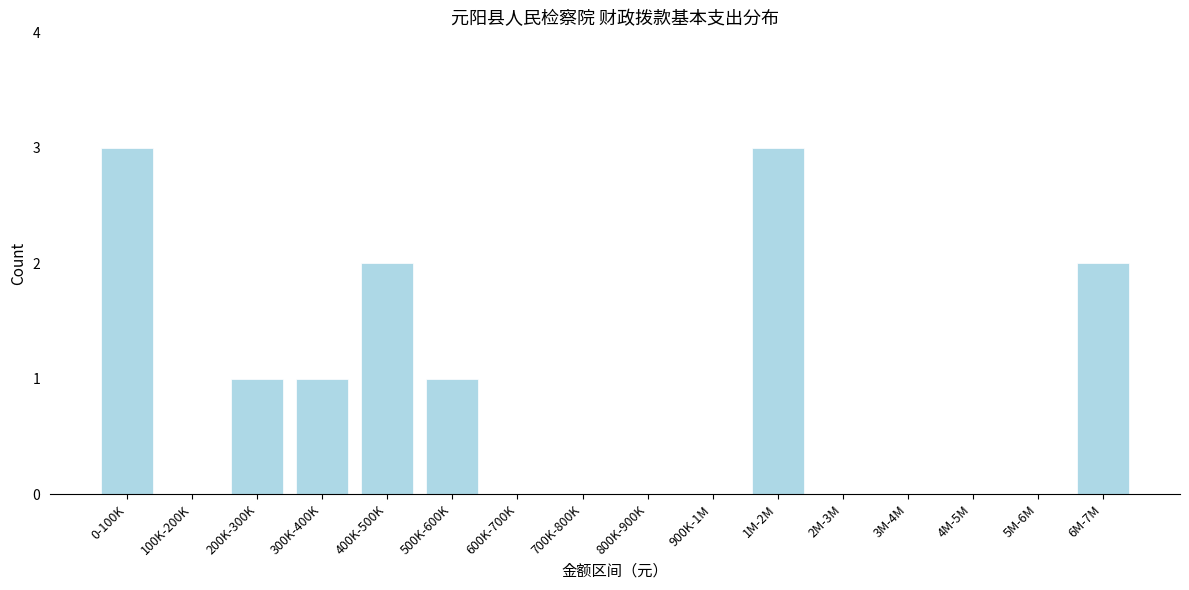

Reading right to left, what are all the values shown in this chart?

6M-7M=2	5M-6M=0	4M-5M=0	3M-4M=0	2M-3M=0	1M-2M=3	900K-1M=0	800K-900K=0	700K-800K=0	600K-700K=0	500K-600K=1	400K-500K=2	300K-400K=1	200K-300K=1	100K-200K=0	0-100K=3